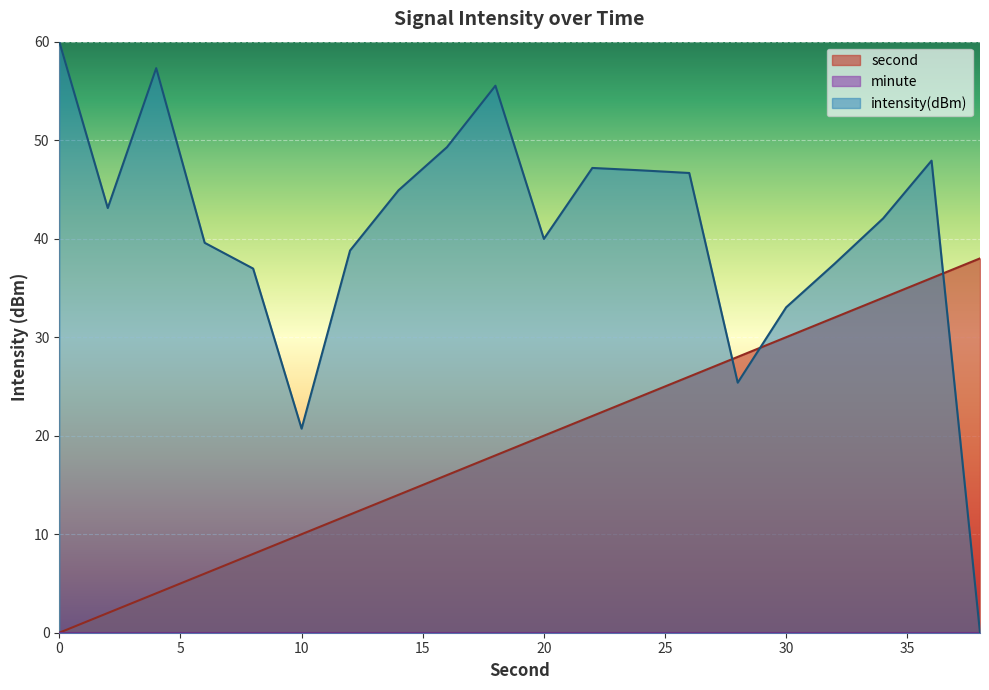

Which series has the largest total across all categories?

intensity(dBm)